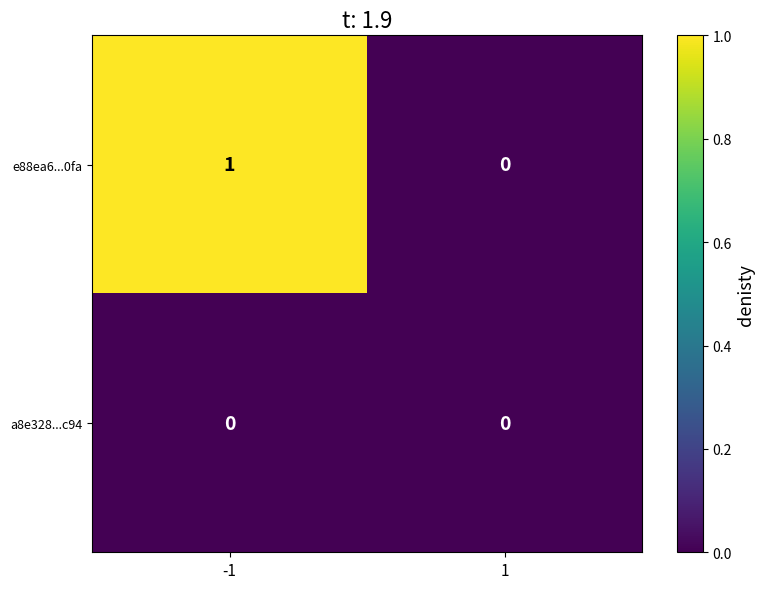

How many distinct data groups are displayed?

2